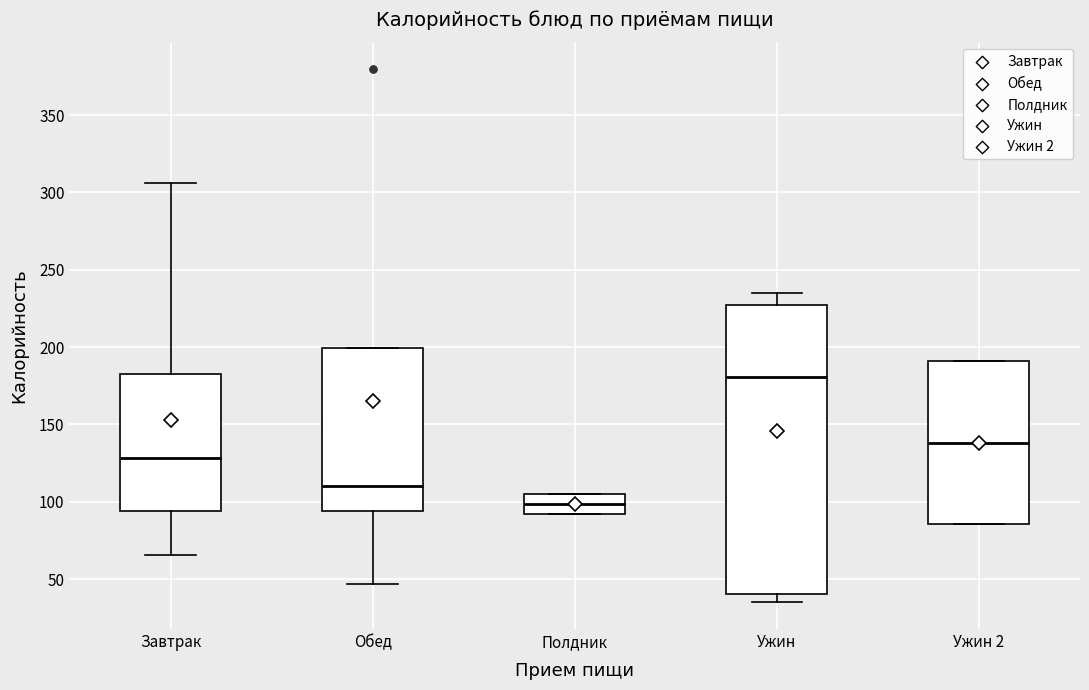

Which box's median line is the lowest?

Полдник